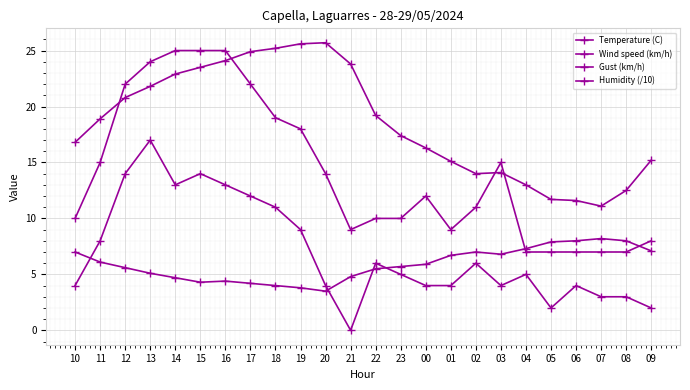

At which label does Temperature (C) reach its minimum?

07